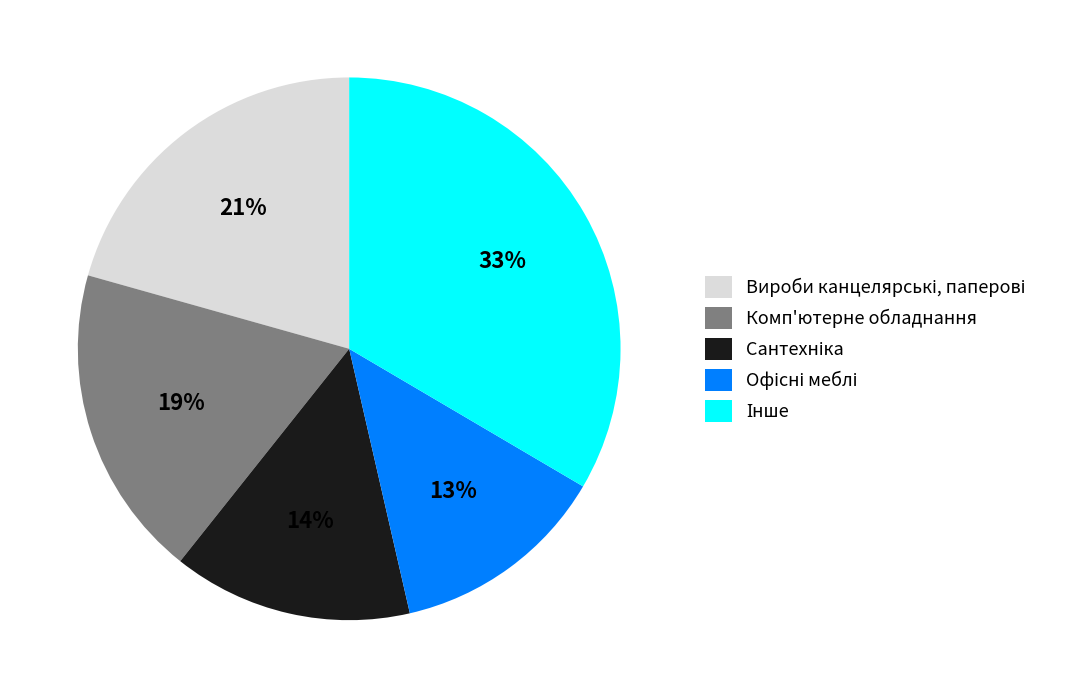

True or false: Комп'ютерне обладнання accounts for 31% of the total.

False